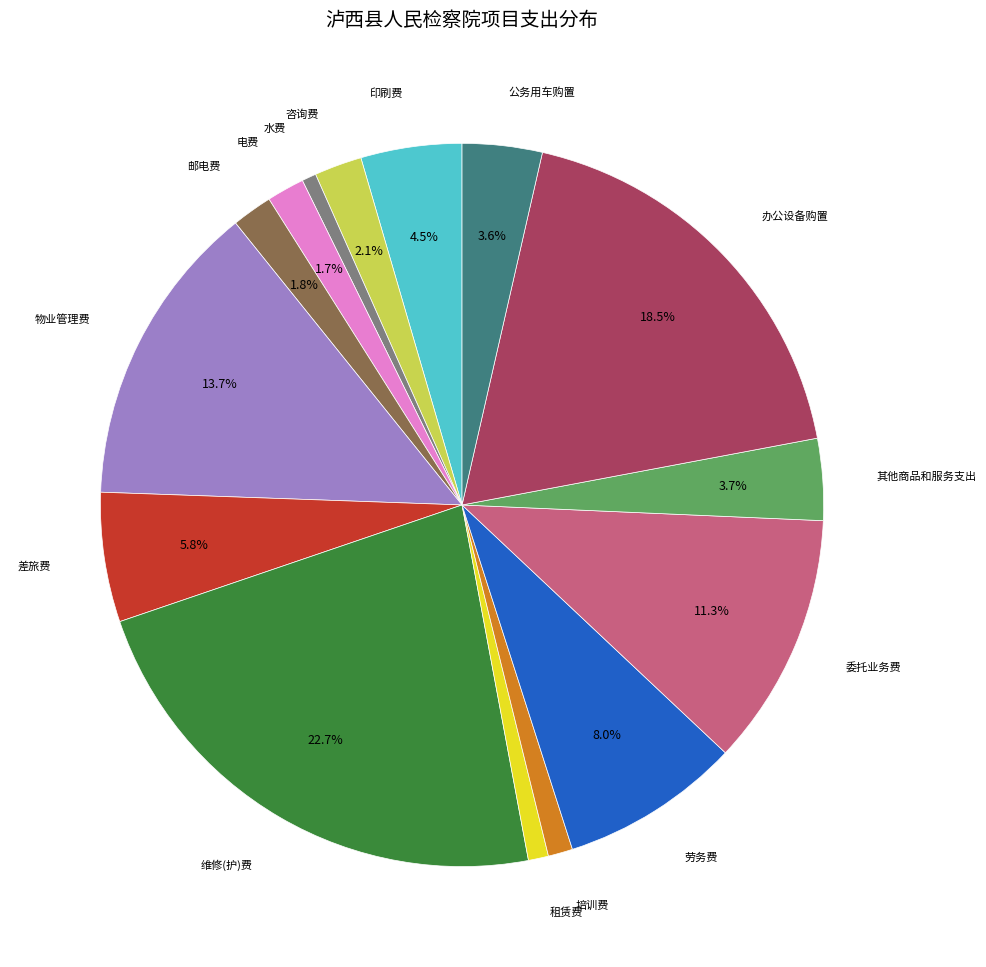

Is there any slice that represents more than half of the pie?

No